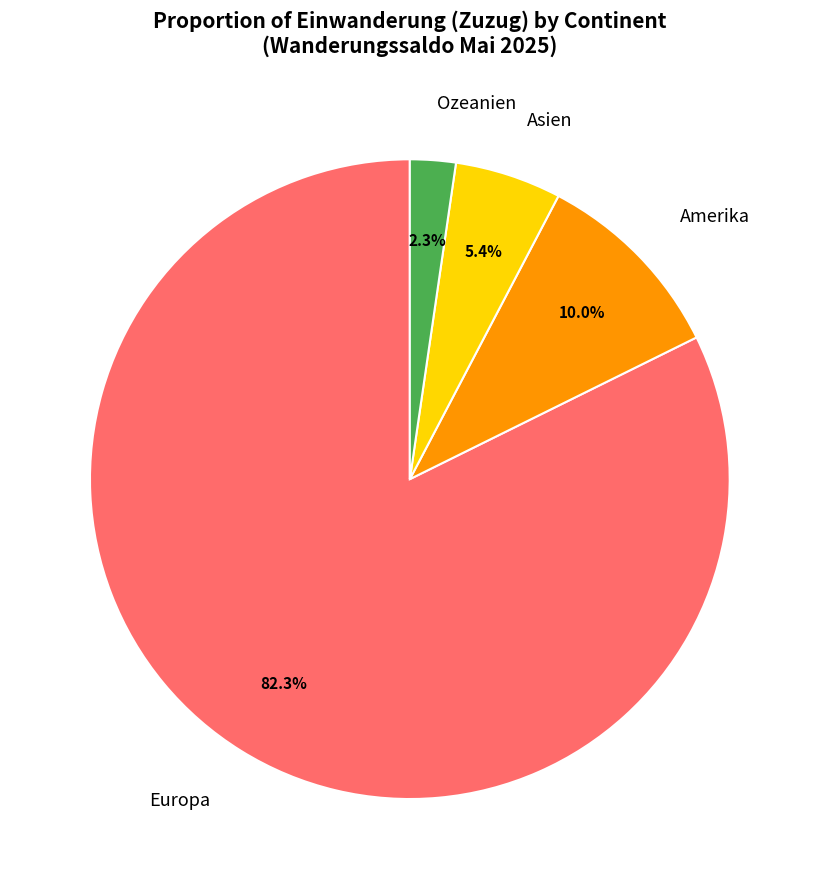

How many slices are in this pie chart?

4